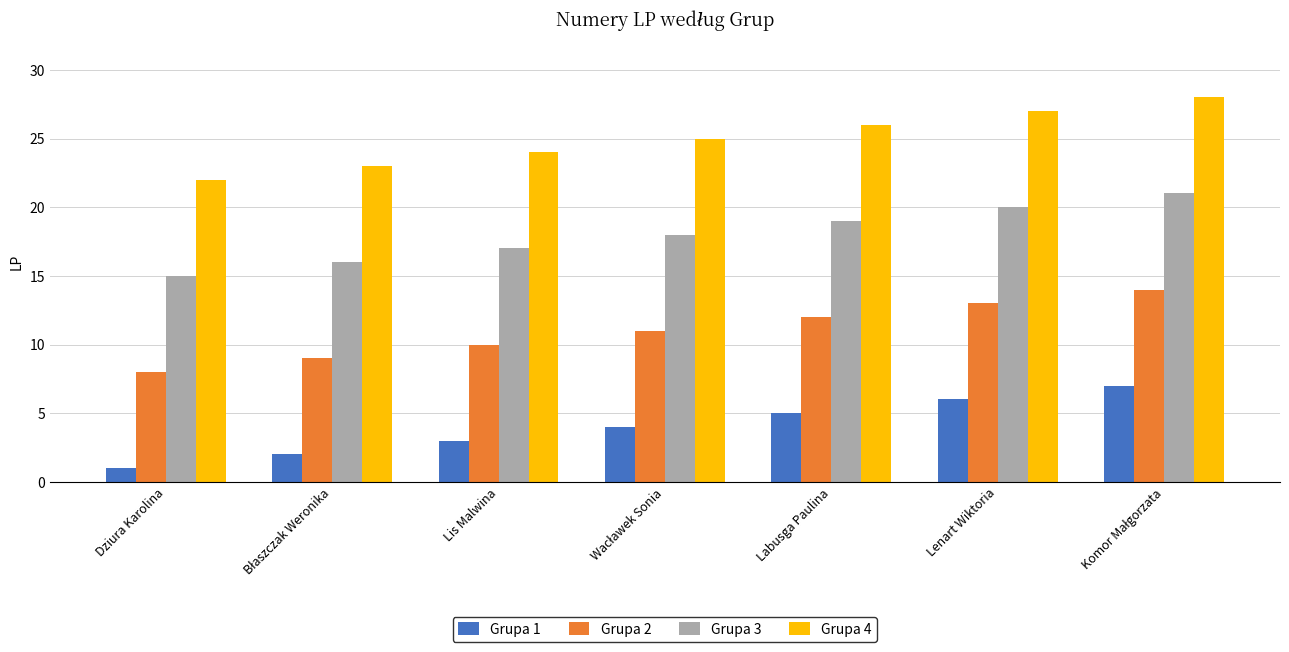

What is the highest value of the Grupa 3 series?

21